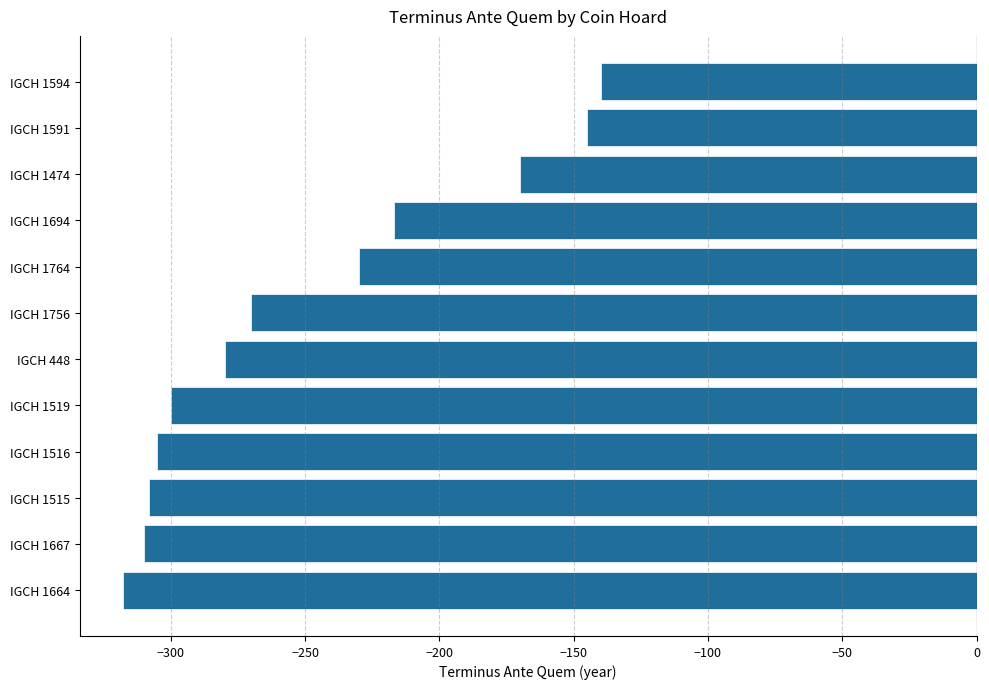

Does the chart contain any negative values?

Yes